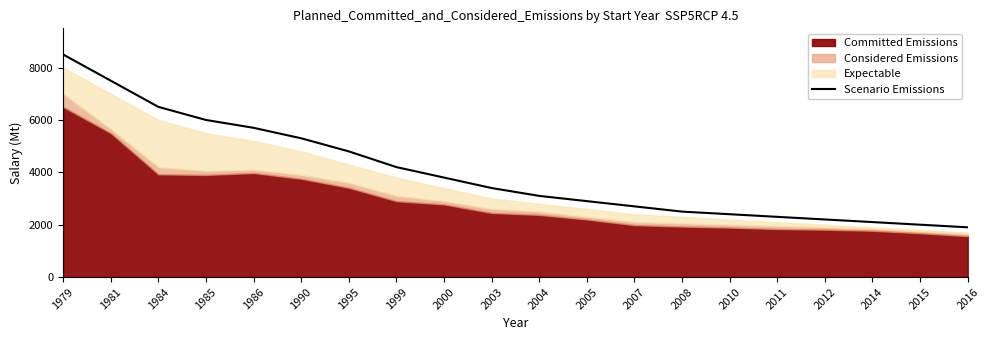

Count the number of categories in the chart.

20